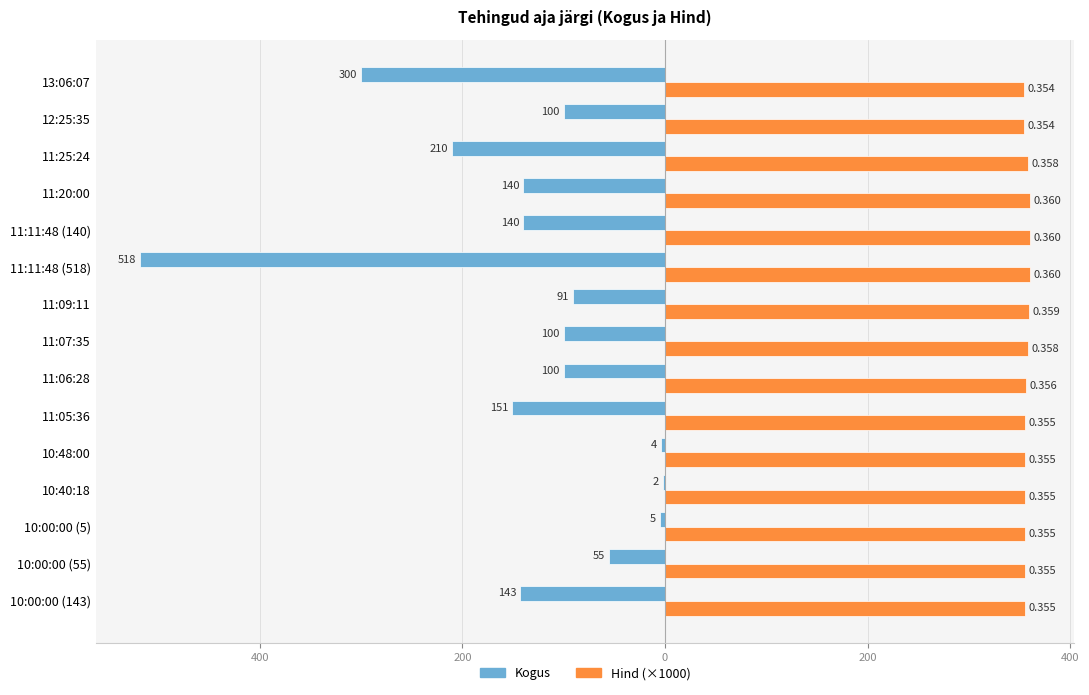

Reading left to right, transcribe all the data shown in this chart.

Kogus: -143	-55	-5	-2	-4	-151	-100	-100	-91	-518	-140	-140	-210	-100	-300
Hind (×1000): 355	355	355	355	355	355	356	358	359	360	360	360	358	354	354